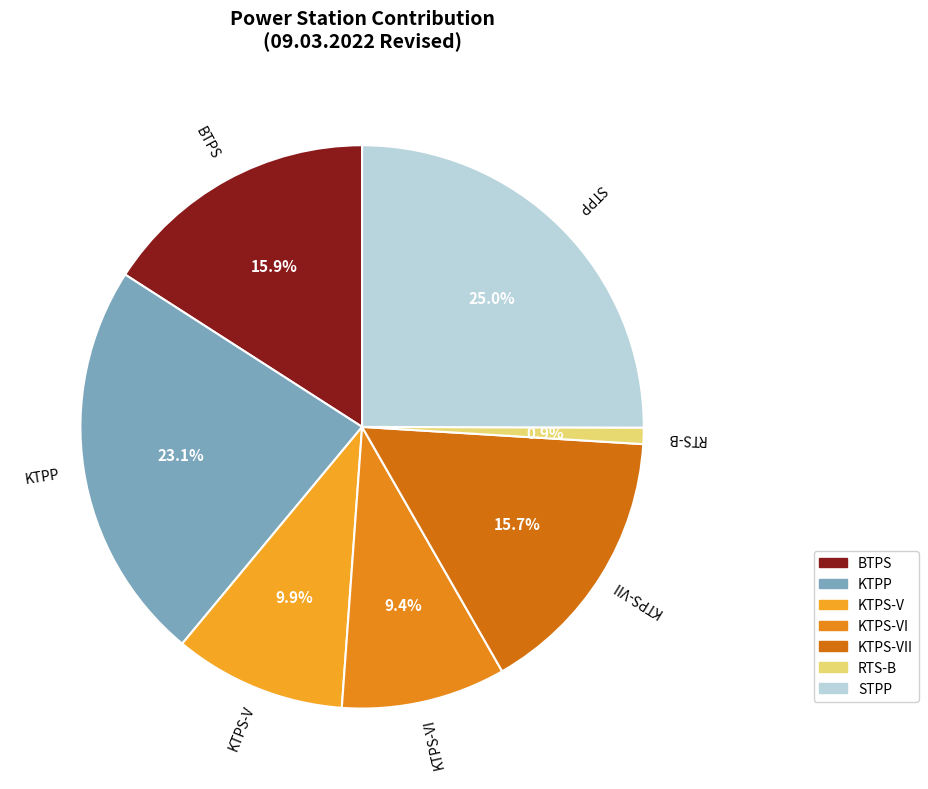

Approximately how many times larger is the value at KTPP compared to KTPS-VII?

1.5